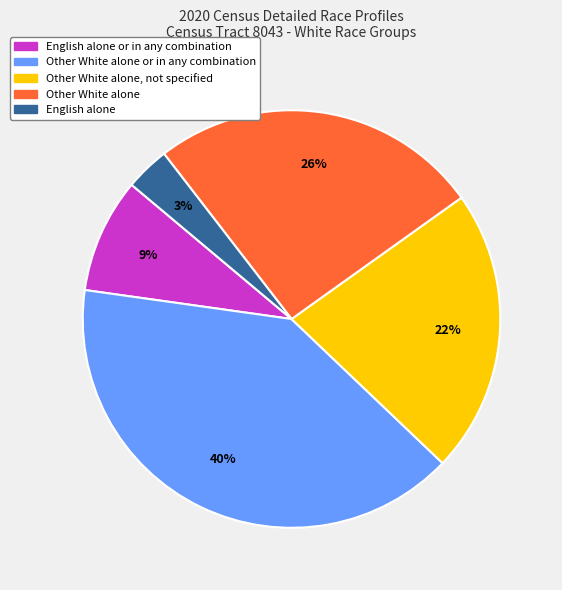

What percentage is the Other White alone or in any combination slice, to the nearest percent?

40%